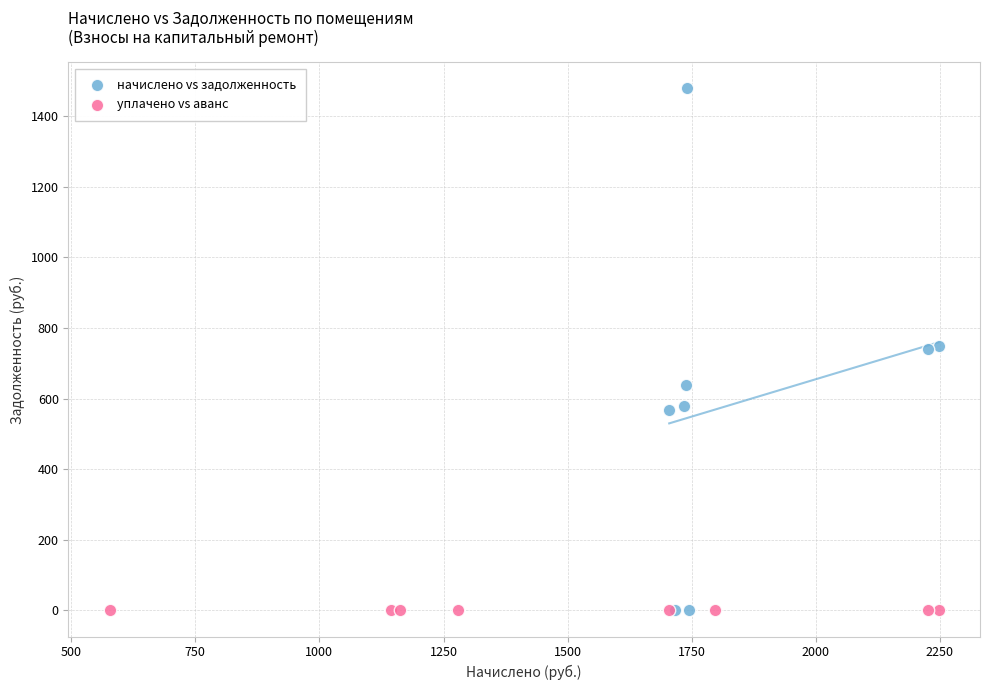

What are all the series names shown in the legend?

начислено vs задолженность, уплачено vs аванс